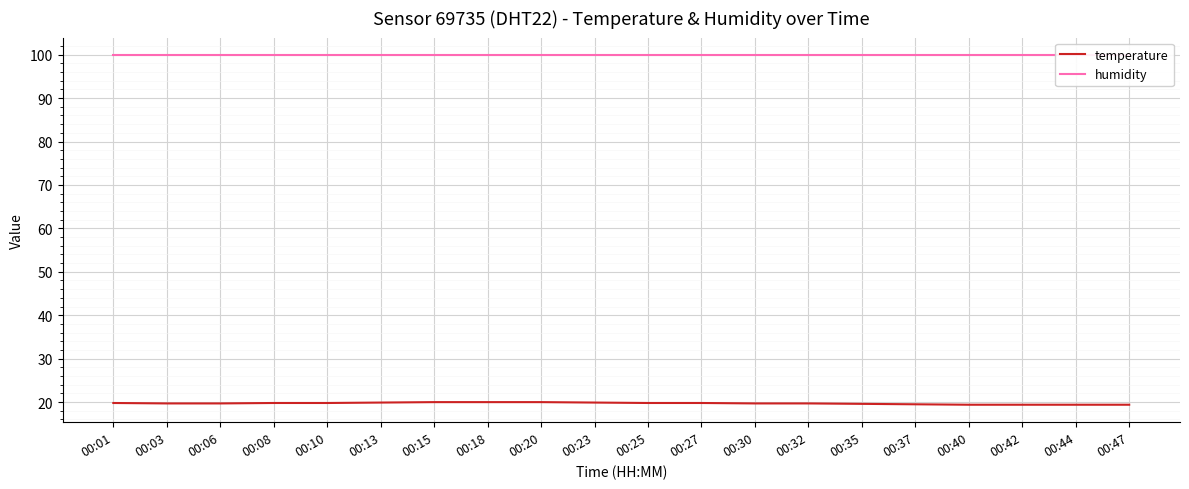

Count the number of categories in the chart.

20